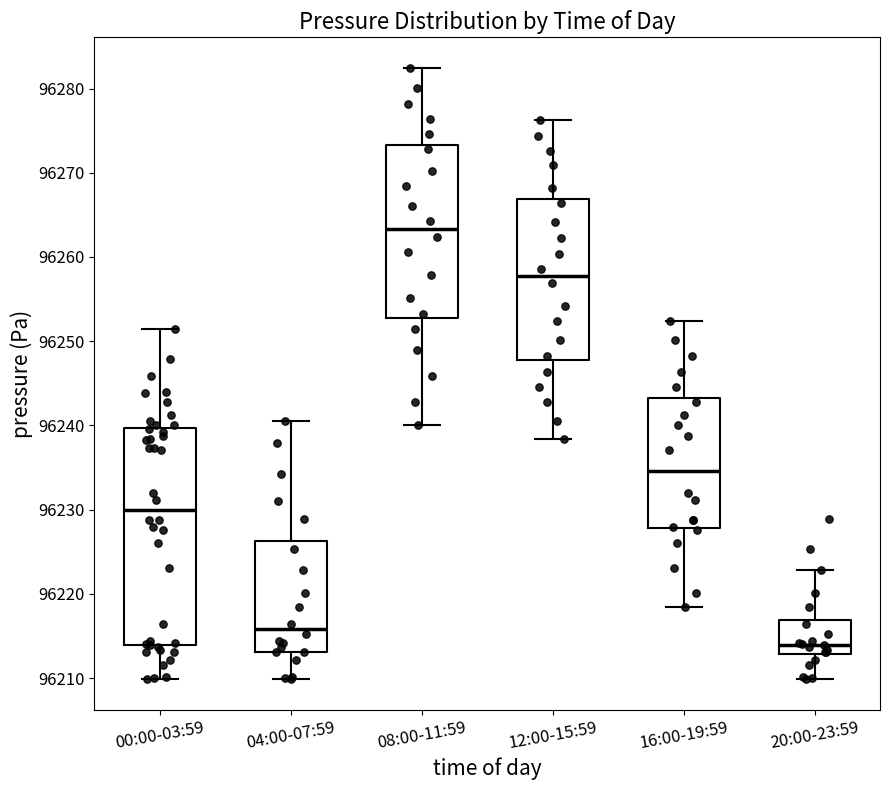

Reading left to right, read every box against the y-axis: the position of its median line, the range the box covers, and the ends of its whiskers. The values are not printed on the chart, so give them approximately, as read against the axis.

00:00-03:59: median 96230, box 96214 to 96240, whiskers 96210 to 96251
04:00-07:59: median 96216, box 96213 to 96226, whiskers 96210 to 96241
08:00-11:59: median 96263, box 96253 to 96273, whiskers 96240 to 96282
12:00-15:59: median 96258, box 96248 to 96267, whiskers 96238 to 96276
16:00-19:59: median 96235, box 96228 to 96243, whiskers 96218 to 96252
20:00-23:59: median 96214, box 96213 to 96217, whiskers 96210 to 96223